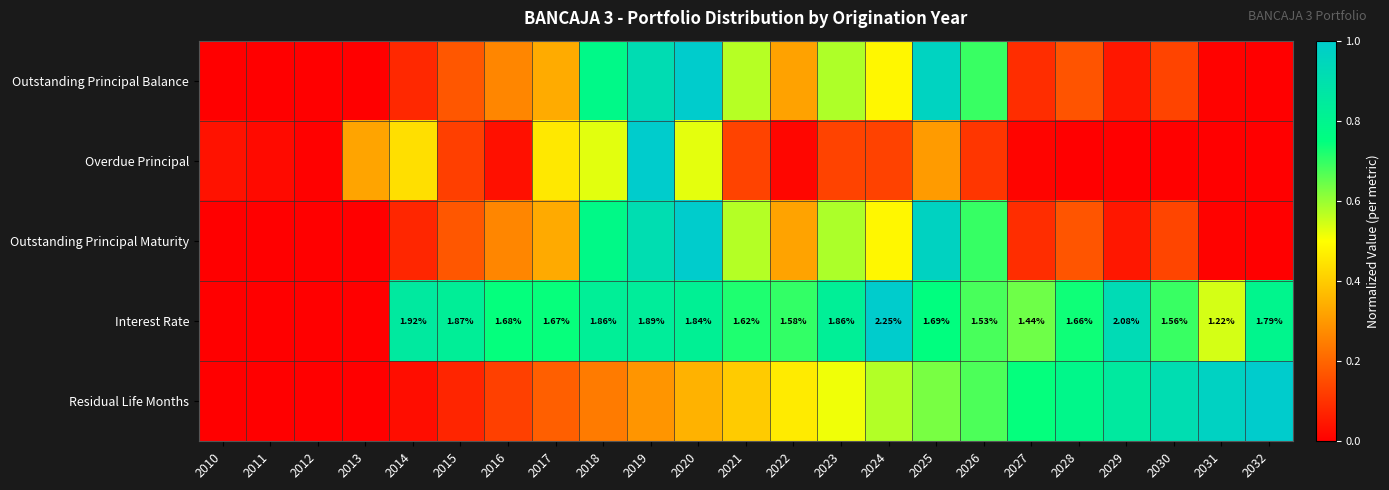

The value of Overdue Principal at 2018 is 0.2. True or false?

False